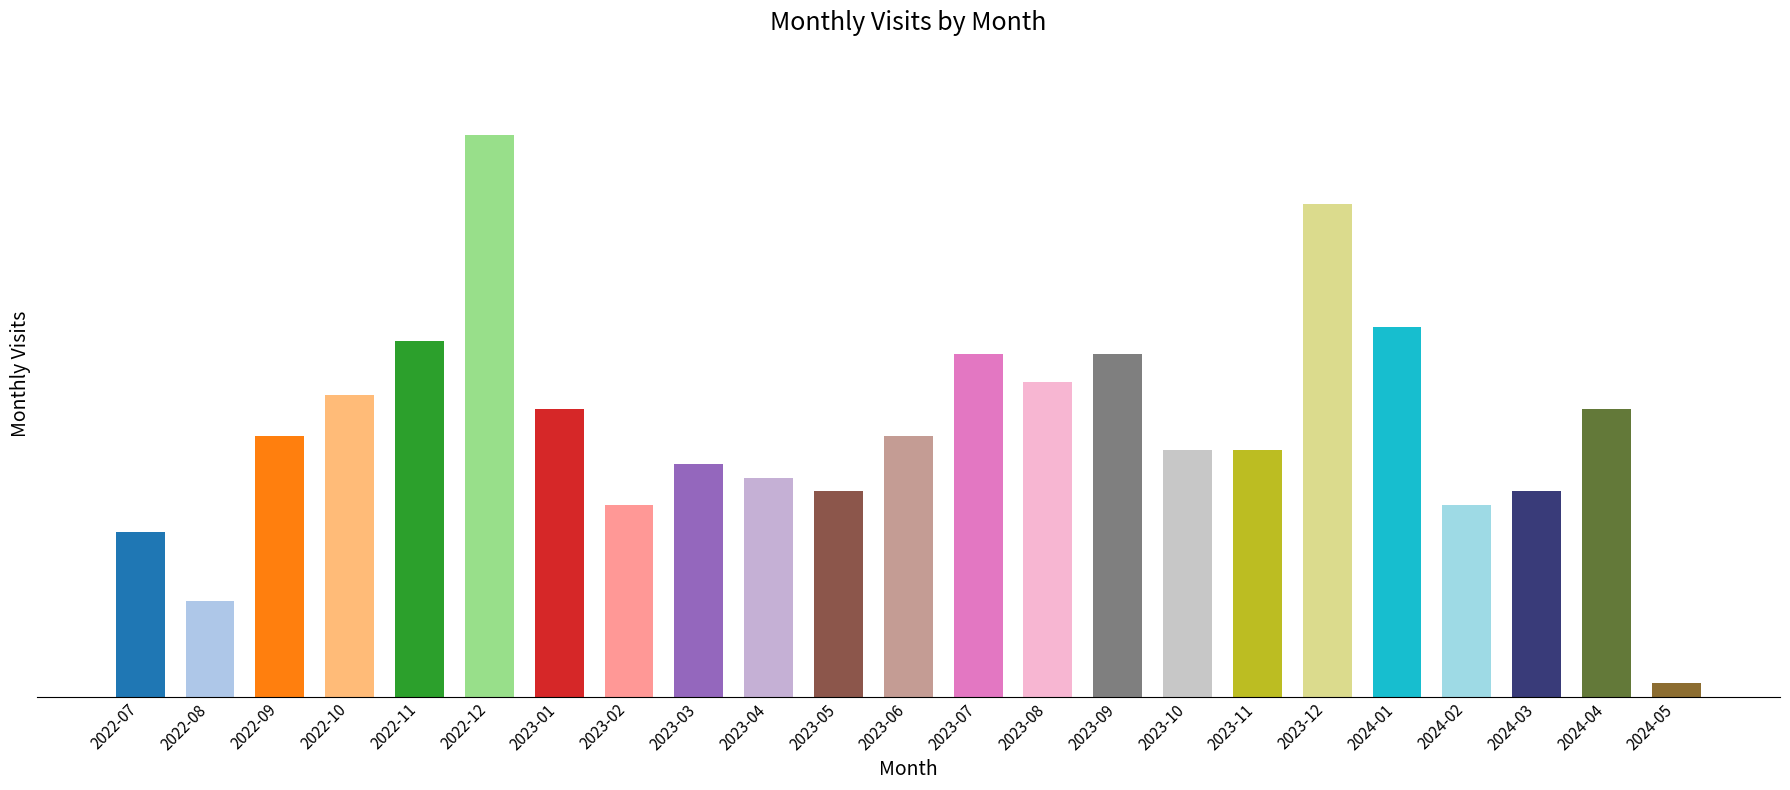

What is the label of the 1st bar from the right?

2024-05